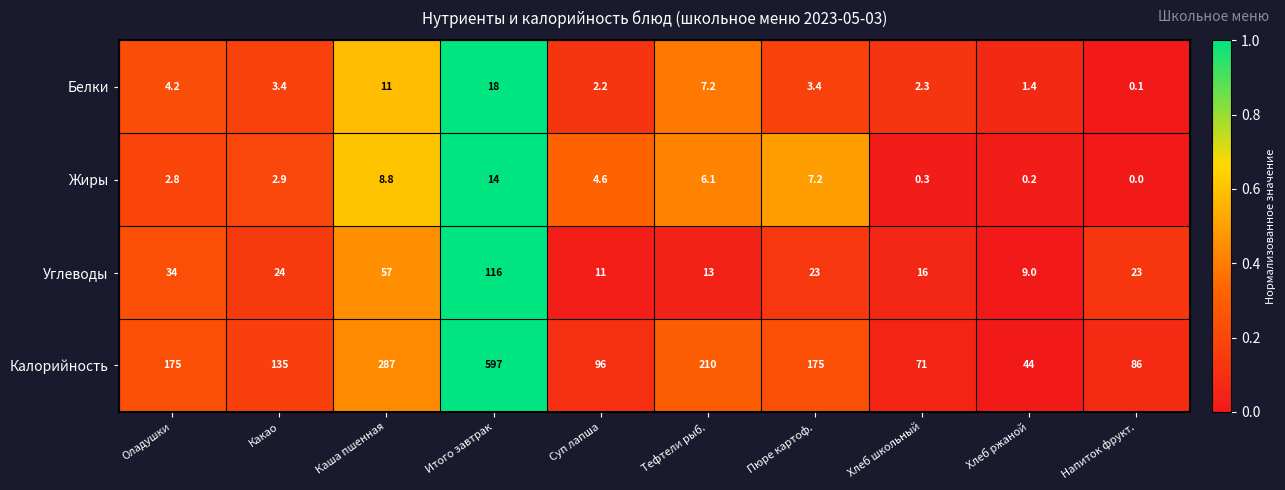

What is the difference between the second highest and minimum values in the Углеводы series?

48.0